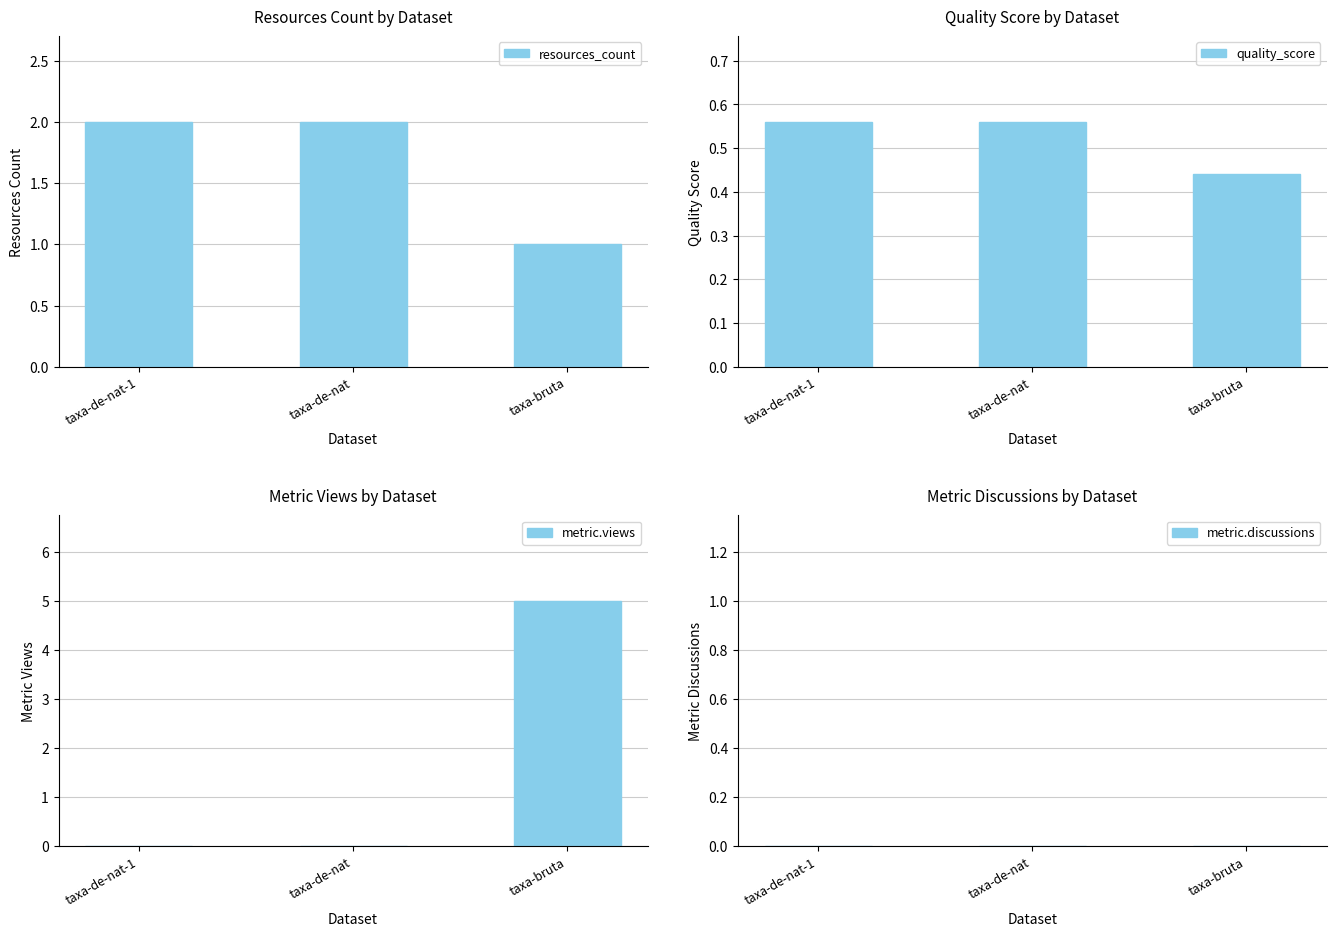

Reading left to right, list all the values displayed in this chart.

resources_count: taxa-de-nat-1=2.0	taxa-de-nat=2.0	taxa-bruta=1.0
quality_score: taxa-de-nat-1=0.6	taxa-de-nat=0.6	taxa-bruta=0.4
metric.views: taxa-de-nat-1=0.0	taxa-de-nat=0.0	taxa-bruta=5.0
metric.discussions: taxa-de-nat-1=0.0	taxa-de-nat=0.0	taxa-bruta=0.0